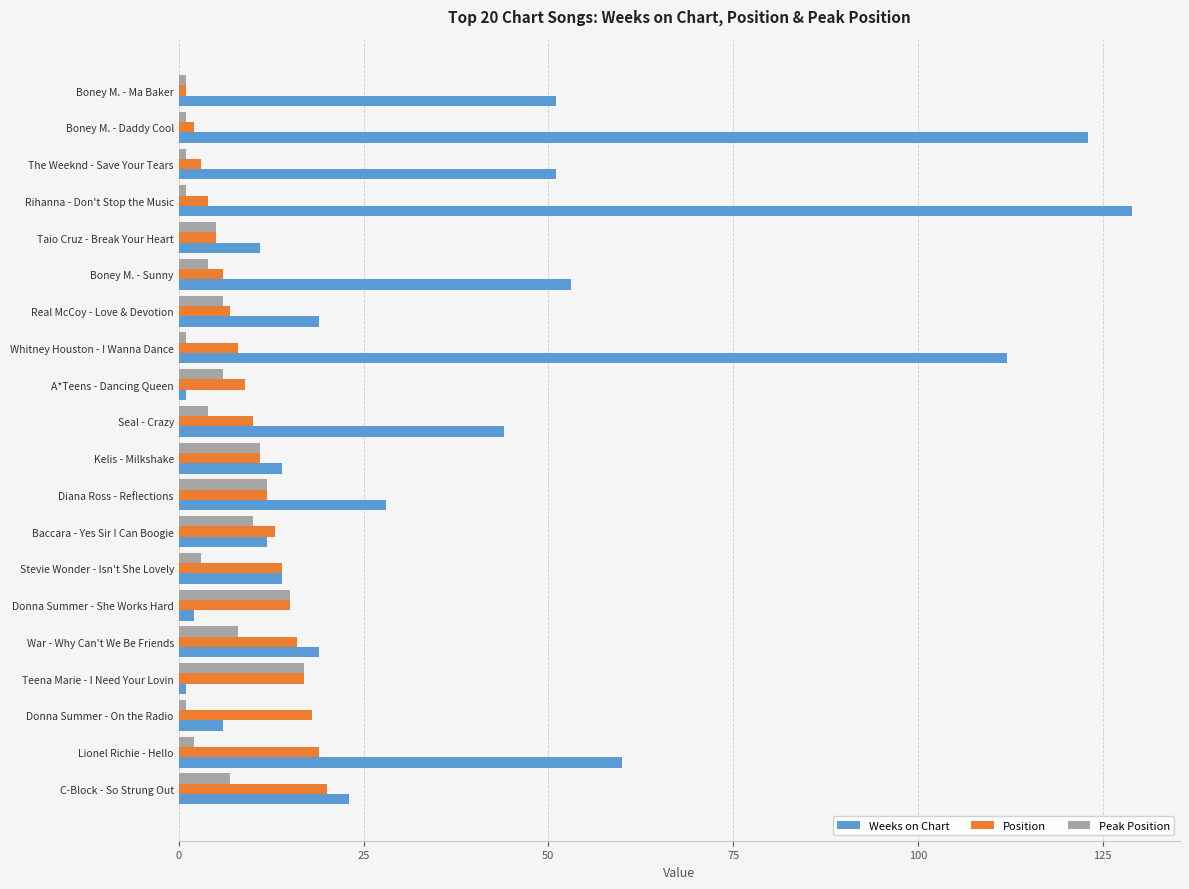

How many categories are shown in the chart?

20